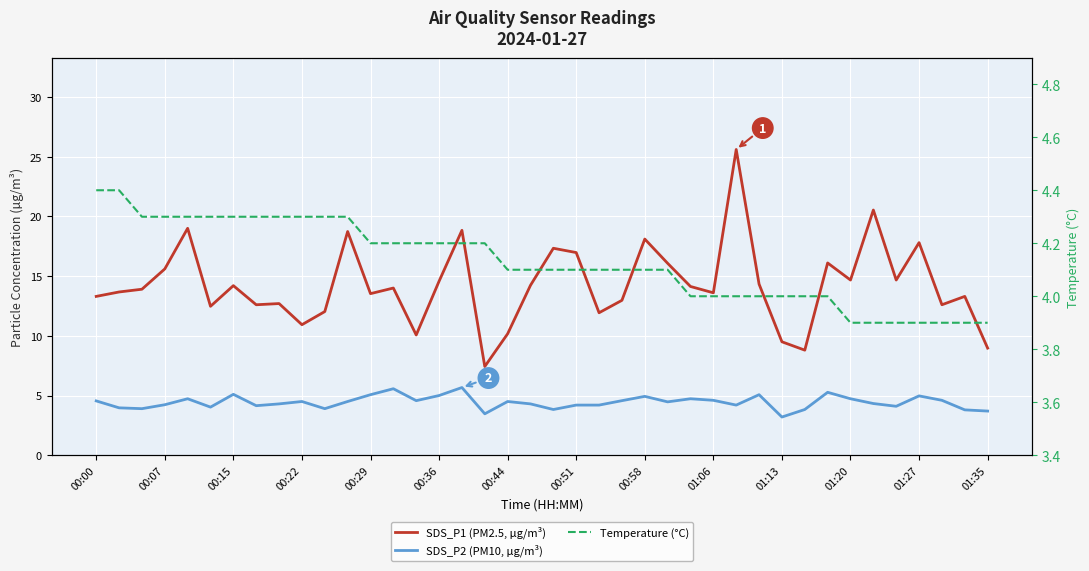

The value of SDS_P1 (PM2.5, µg/m³) at 25 is 16.1. True or false?

True